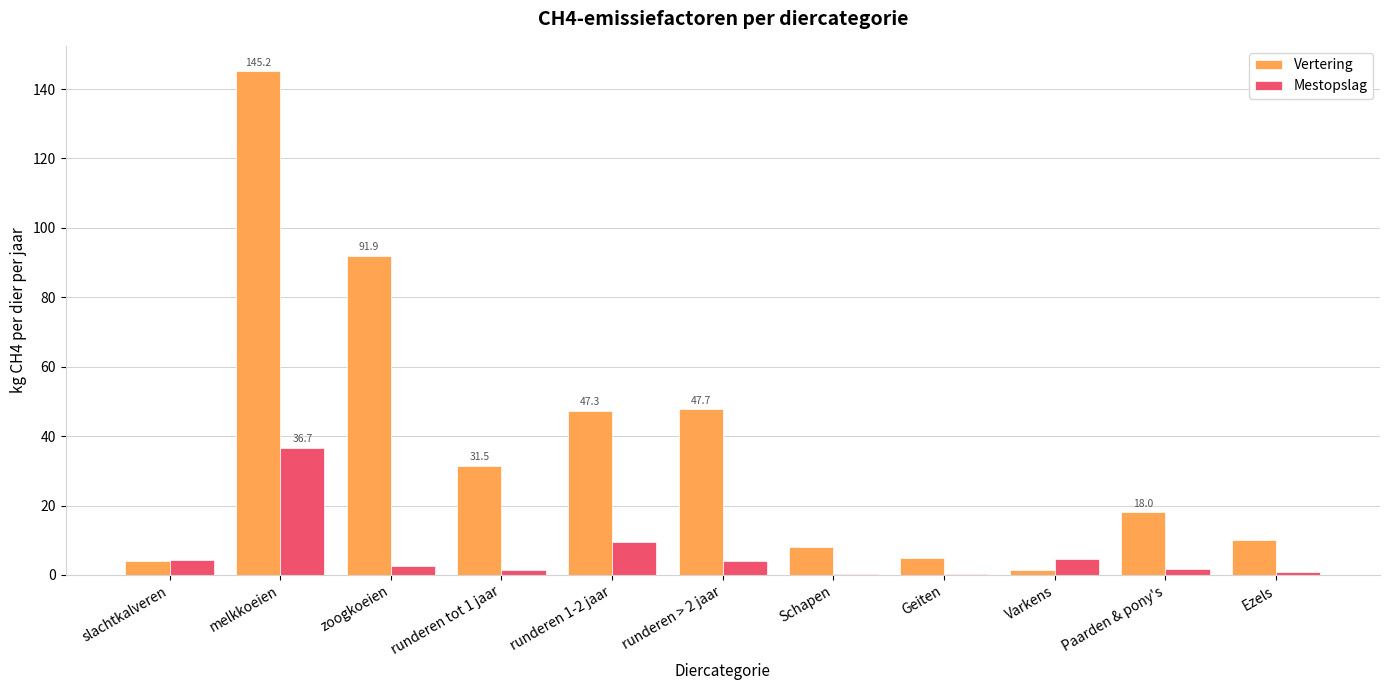

True or false: Vertering has a value of 4.0 at slachtkalveren.

True